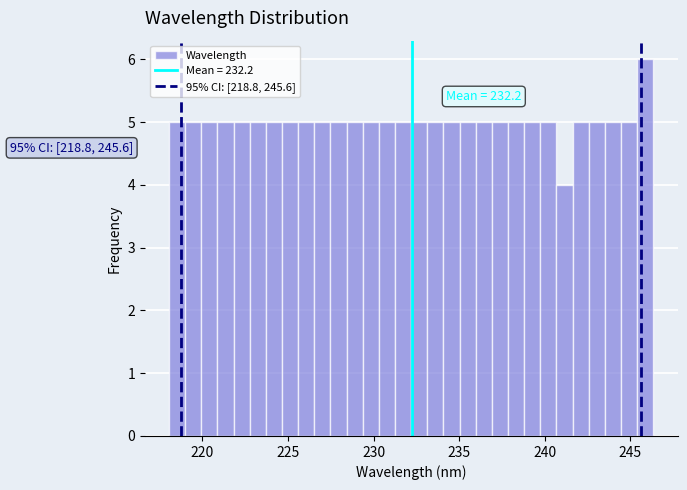

Read against the x-axis, roughly where is the centre of the tallest bar?

246.0